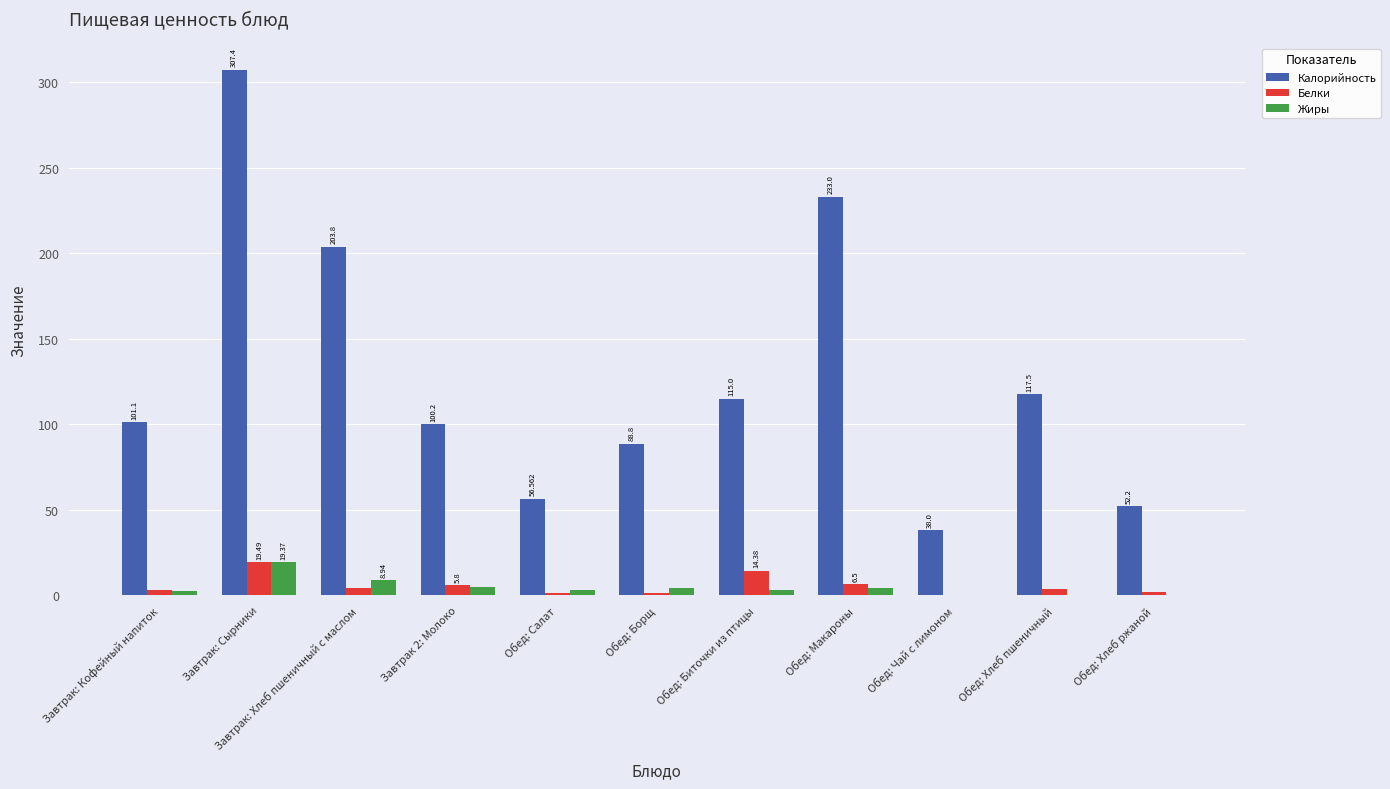

Count the number of data series in this chart.

3